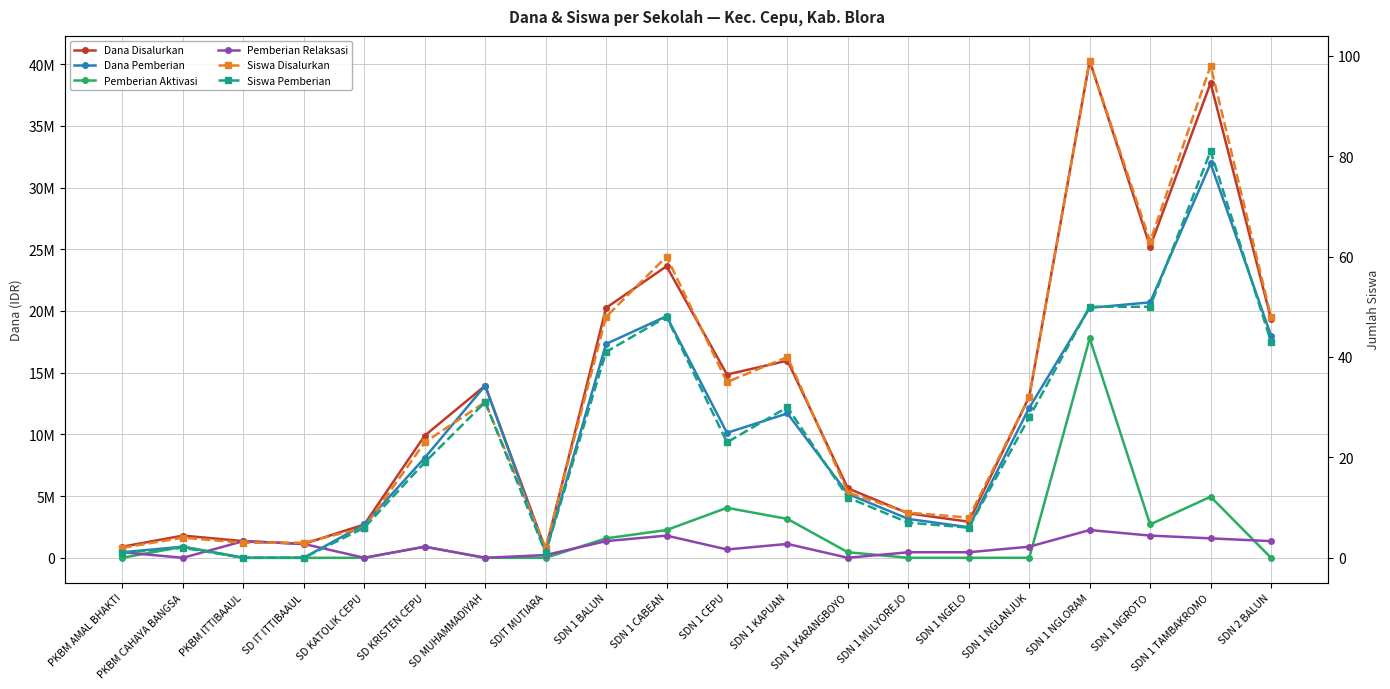

What is the difference between the second highest and second lowest values in the Pemberian Relaksasi series?

1800000